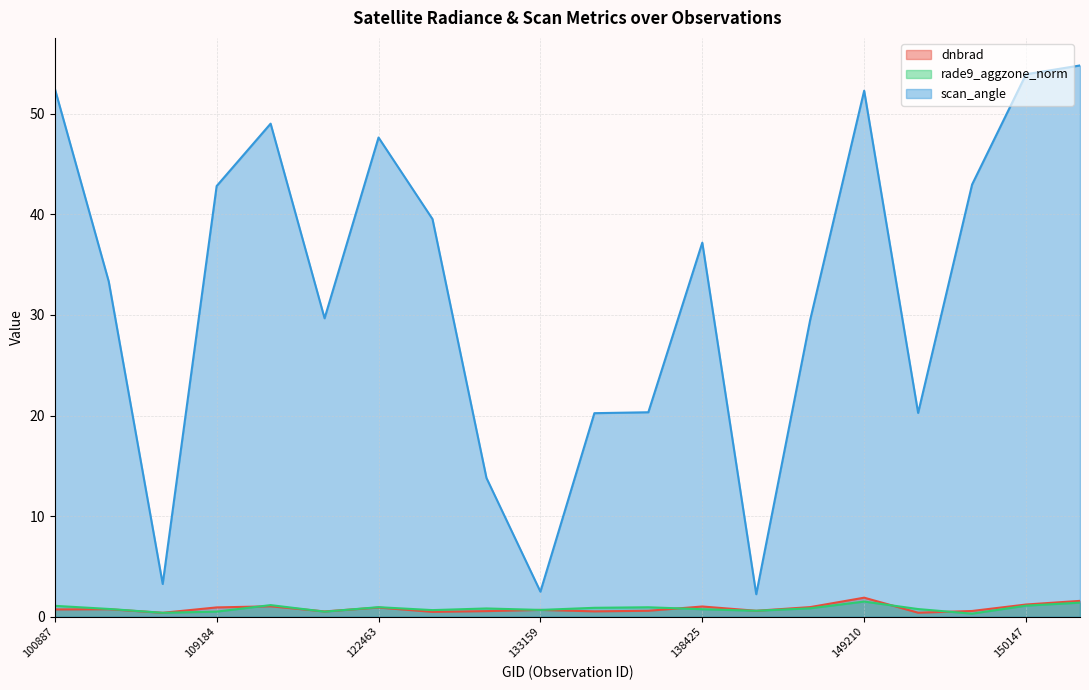

Reading left to right, transcribe all the data shown in this chart.

dnbrad: 0.7	0.7	0.4	0.9	1.0	0.5	0.9	0.5	0.6	0.7	0.5	0.6	1.0	0.6	1.0	1.9	0.4	0.6	1.2	1.6
rade9_aggzone_norm: 1.1	0.8	0.4	0.5	1.2	0.5	1.0	0.7	0.8	0.7	0.9	0.9	0.7	0.6	0.8	1.5	0.8	0.3	1.1	1.4
scan_angle: 52.5	33.3	3.3	42.8	49.0	29.7	47.6	39.5	13.8	2.5	20.2	20.3	37.2	2.2	29.5	52.3	20.3	43.0	53.9	54.8